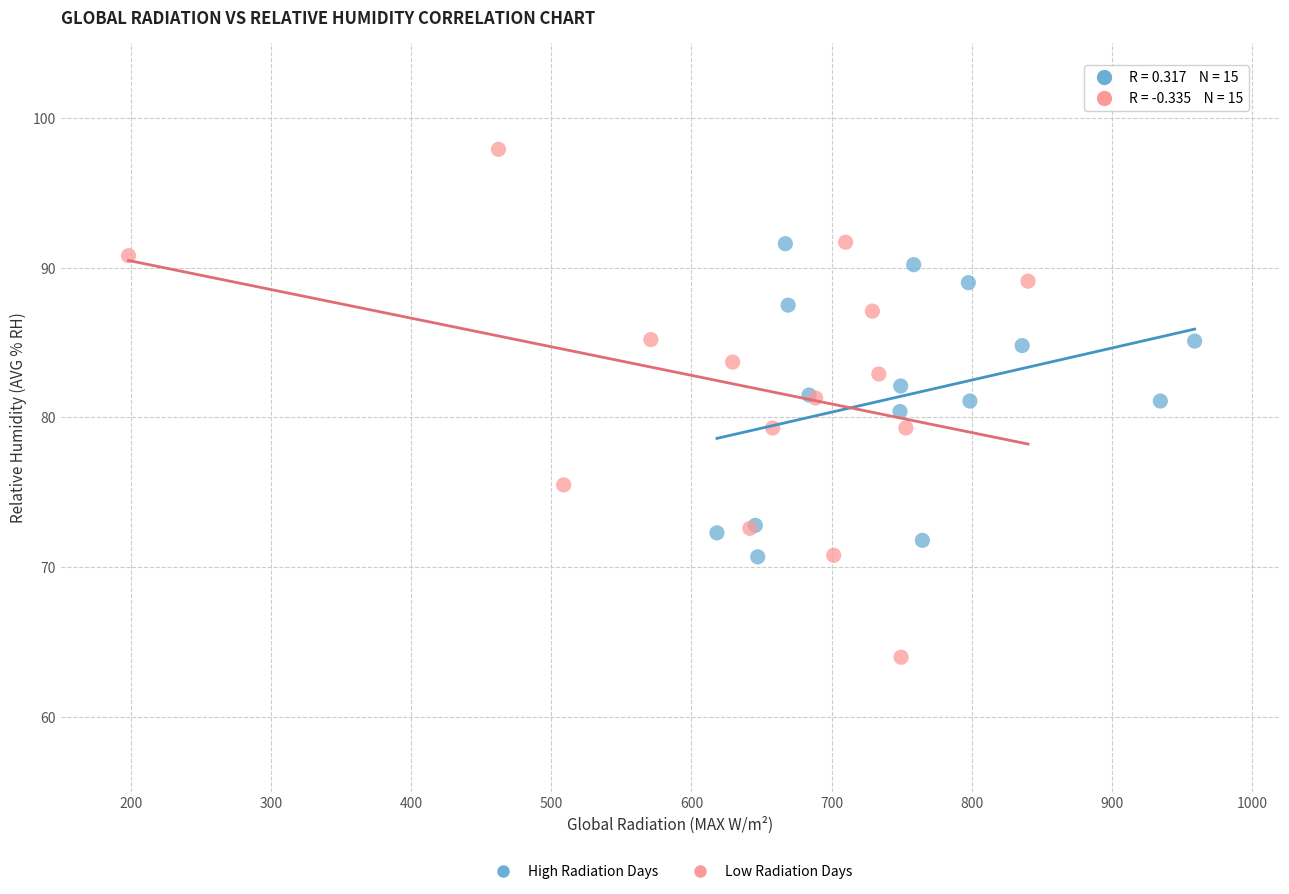

Which series reaches the maximum Y coordinate?

Low Radiation Days